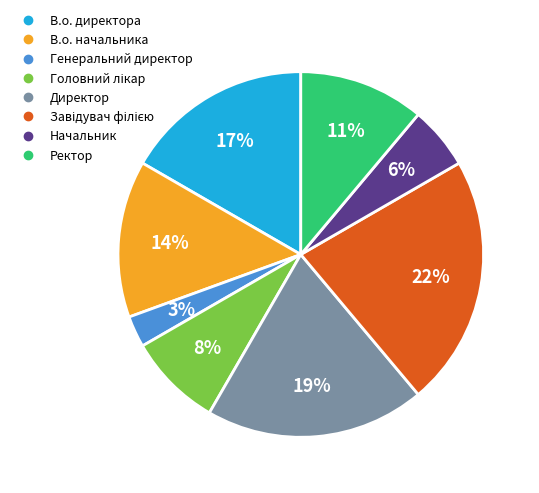

To the nearest percent, what is the difference between the largest and smallest slice percentages?

19%